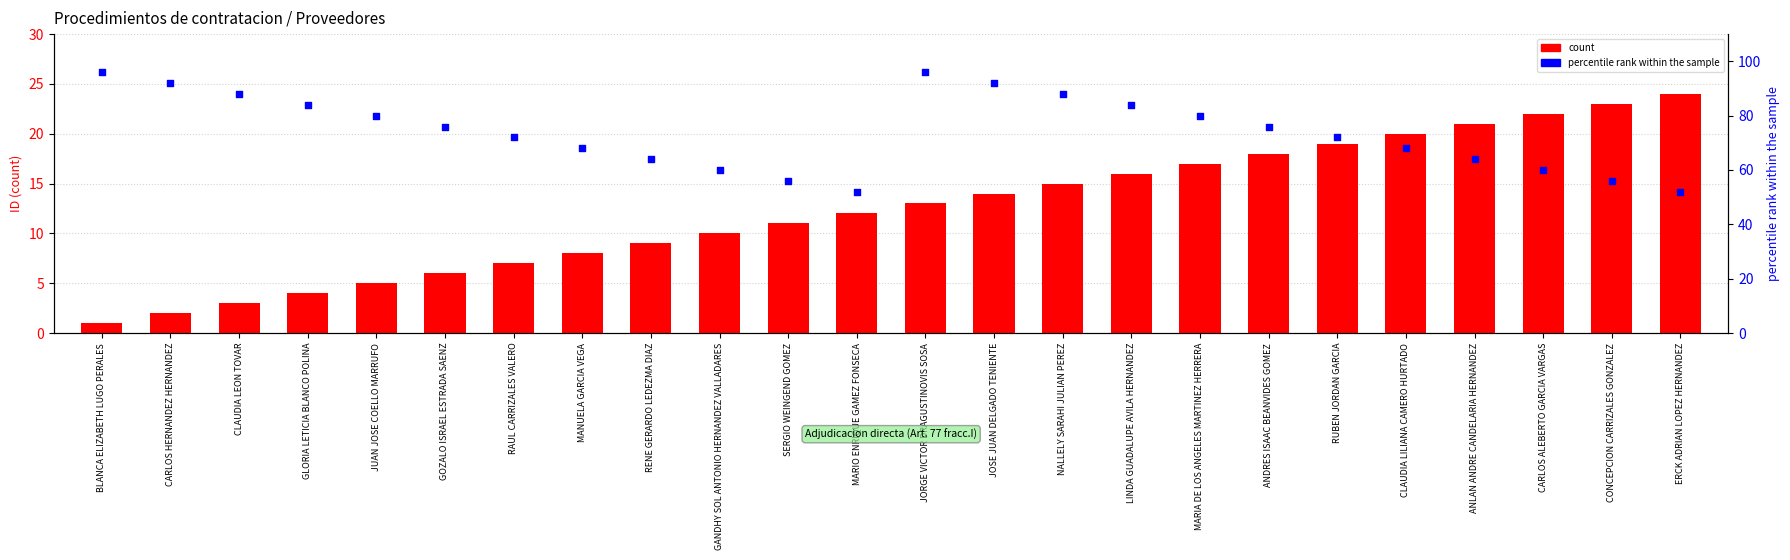

What is the total value across all series at MARIA DE LOS ANGELES MARTINEZ HERRERA?

97